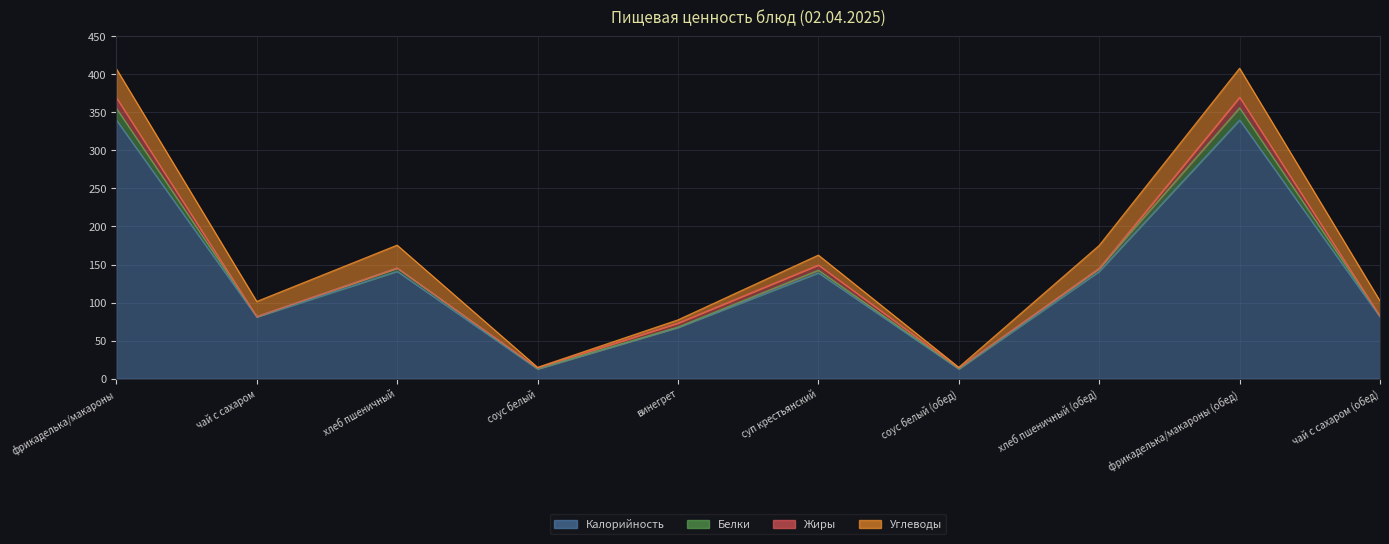

True or false: Углеводы has more than 1 points higher than both neighbors.

True